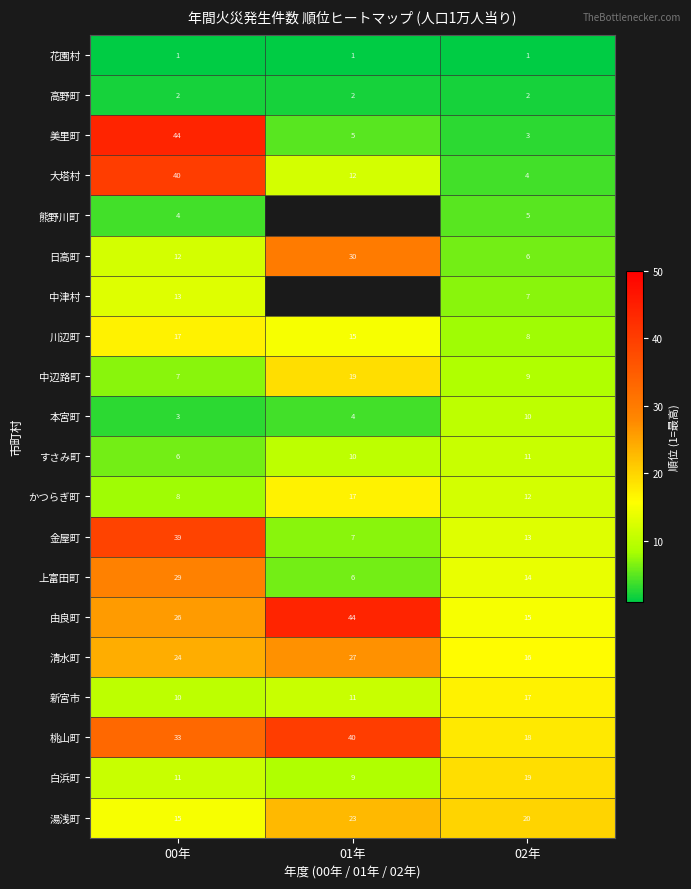

What is the sum of all すさみ町 values?

27